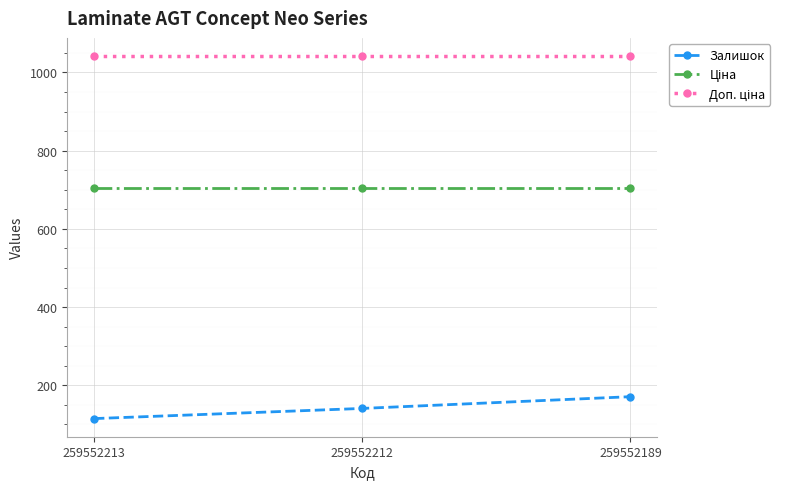

At how many categories does at least one series exceed 339?

3